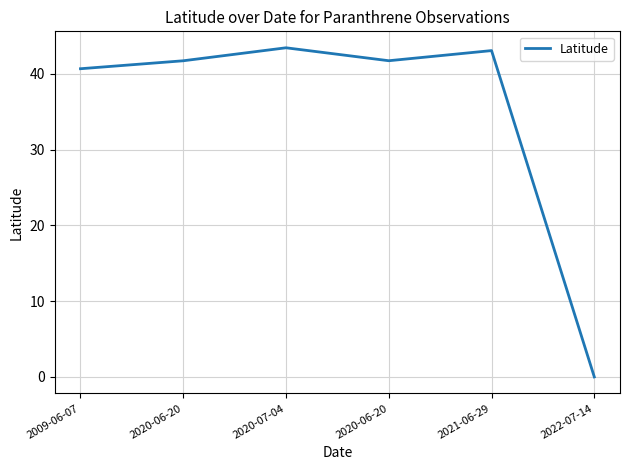

Where is the data nearest to the value 21?

2009-06-07